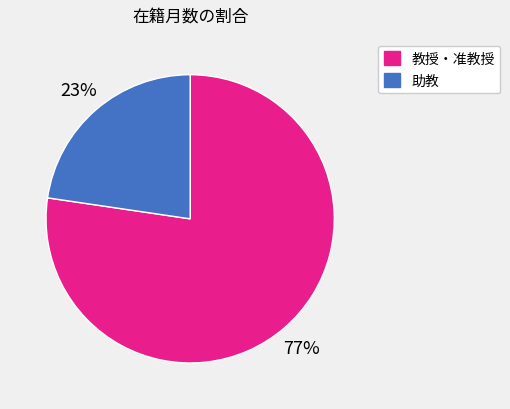

Does any single category account for the majority?

Yes